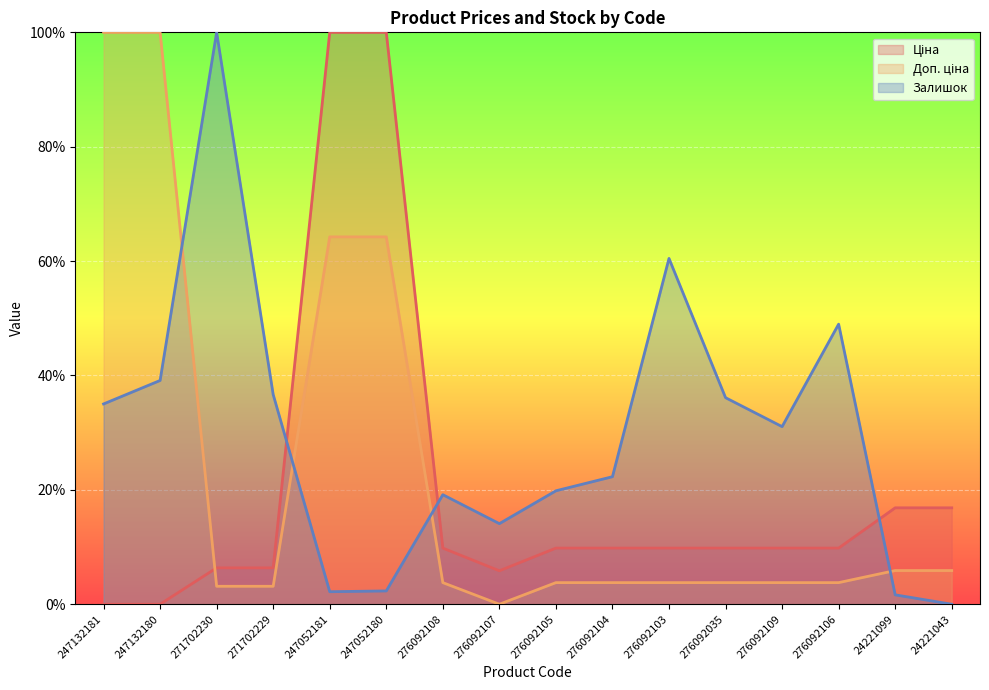

At which category is the sum across all series the highest?

247052180